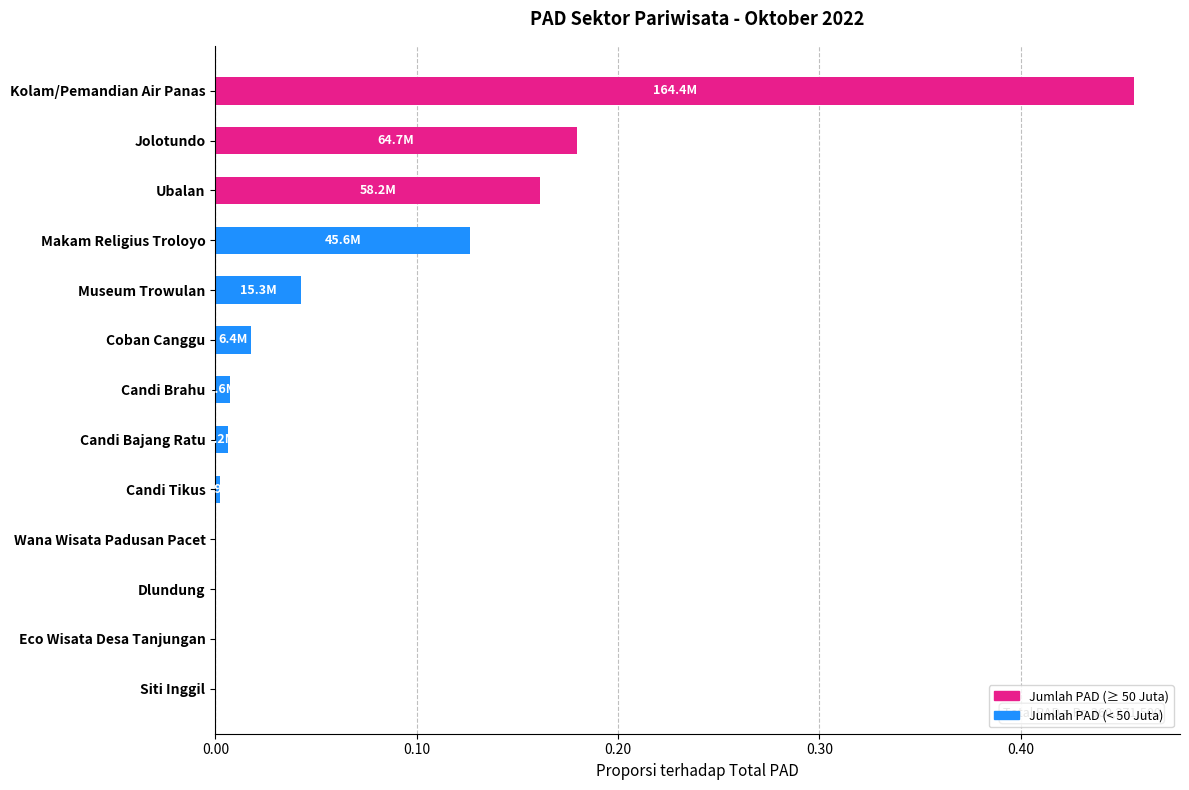

What is the sum of all values?

1.0